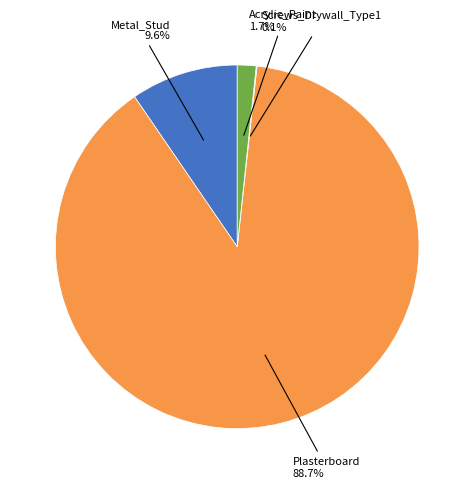

Is there any slice that represents more than half of the pie?

Yes